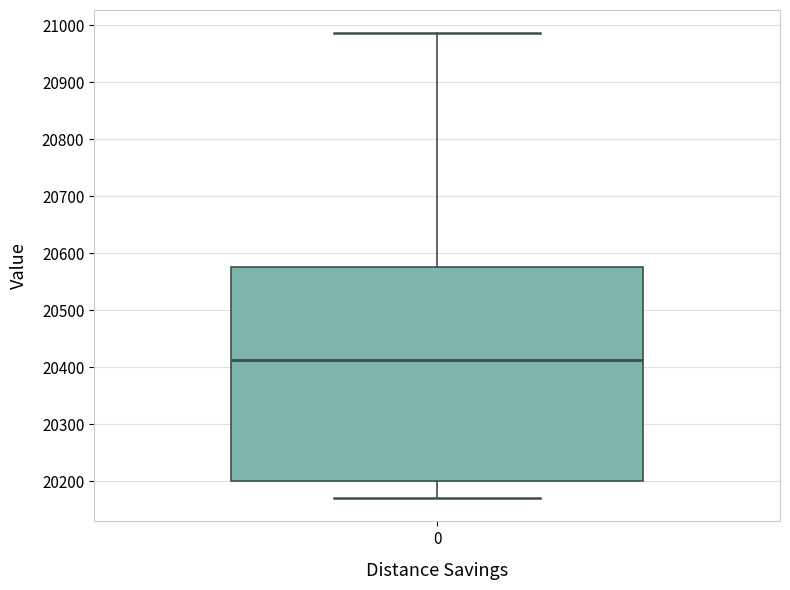

Transcribe this box plot: give where the median line is, the range the box spans, and where the two whiskers end, as read against the y-axis. The values are not printed on the chart, so give them approximately, as read against the axis.

median 20410, box 20200 to 20580, whiskers 20170 to 20990